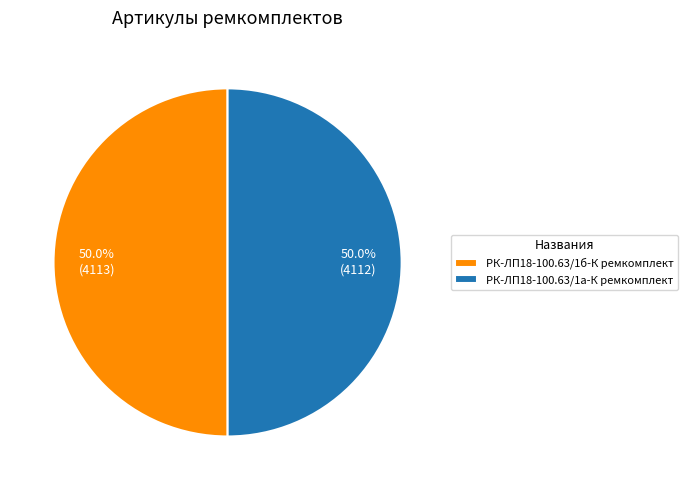

How many slices are in this pie chart?

2